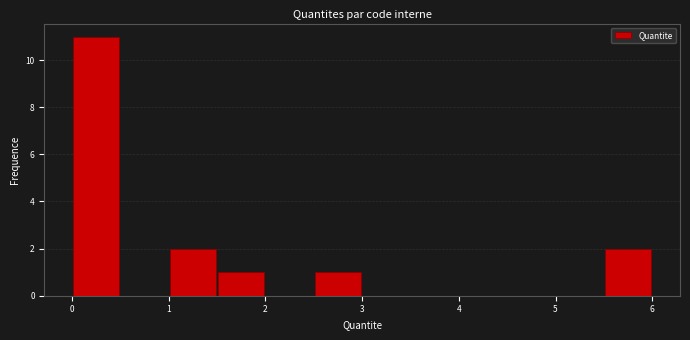

Reading left to right, transcribe this chart: for each bar, give the range it covers on the x-axis and its height. Neither the bar edges nor the heights are printed on the chart, so give them approximately, as read against the axes.

0.0 to 0.5: 11
0.5 to 1.0: 0
1.0 to 1.5: 2
1.5 to 2.0: 1
2.0 to 2.5: 0
2.5 to 3.0: 1
3.0 to 3.5: 0
3.5 to 4.0: 0
4.0 to 4.5: 0
4.5 to 5.0: 0
5.0 to 5.5: 0
5.5 to 6.0: 2